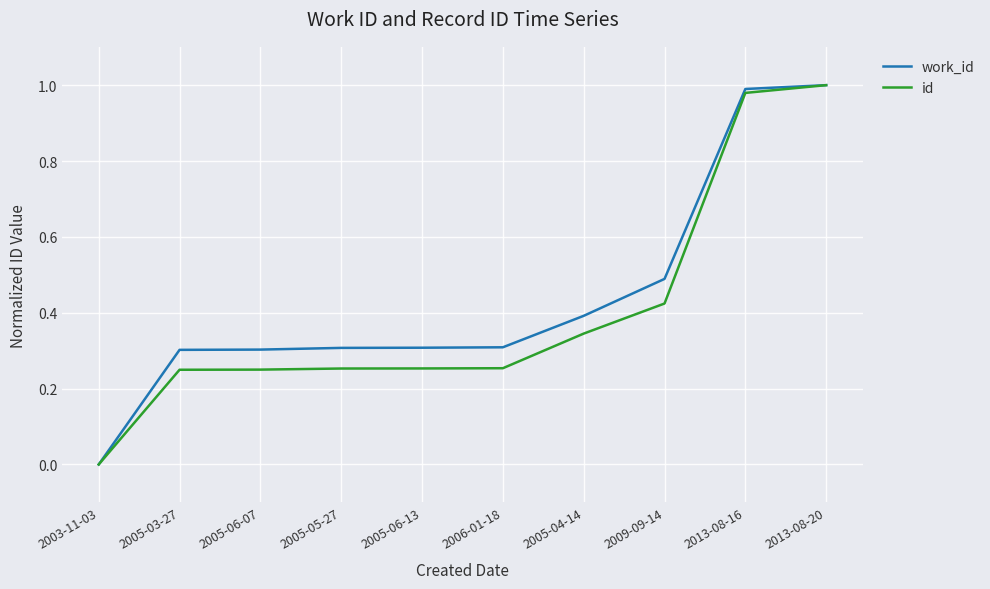

True or false: work_id has a value of 1.0 at 2013-08-20.

True